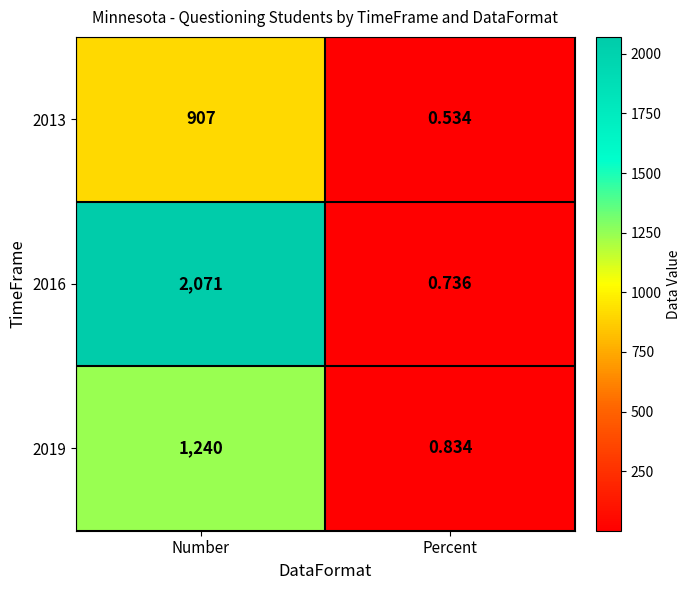

Which series changed the most between Number and Percent?

2016